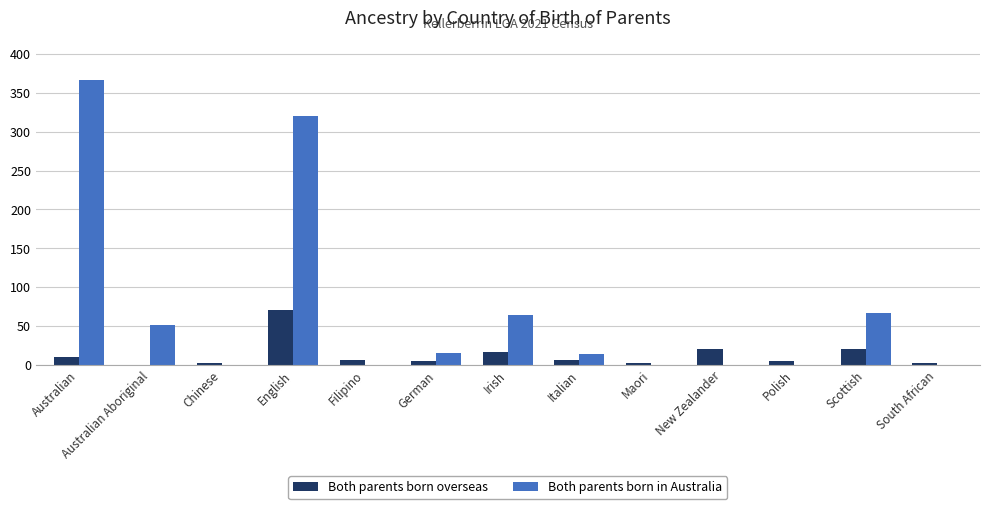

What is the sum of the Both parents born in Australia values at Irish and Australian Aboriginal?

116